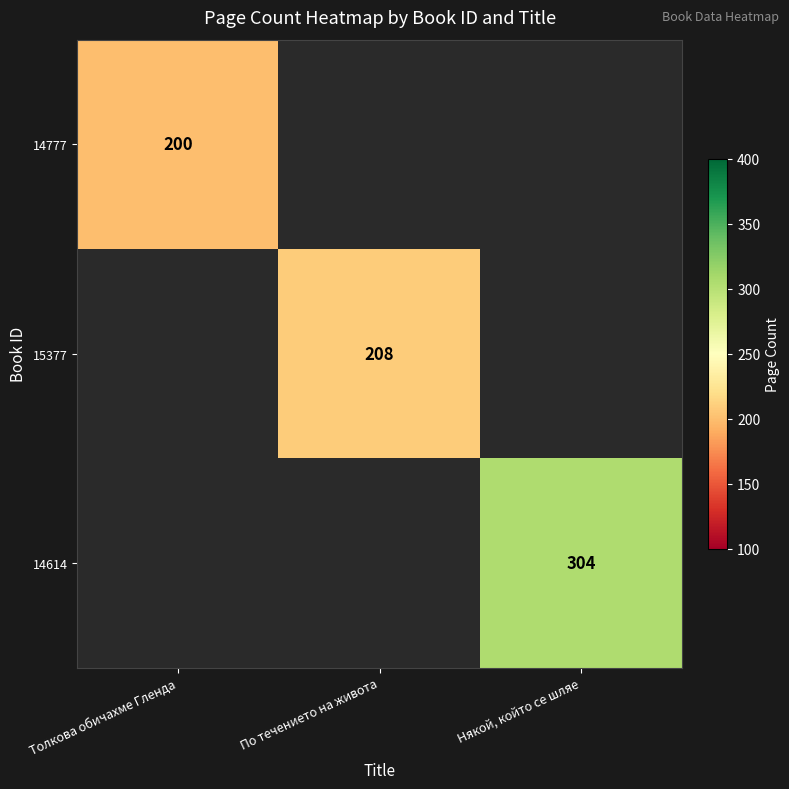

What is the maximum value shown in the chart?

304.0